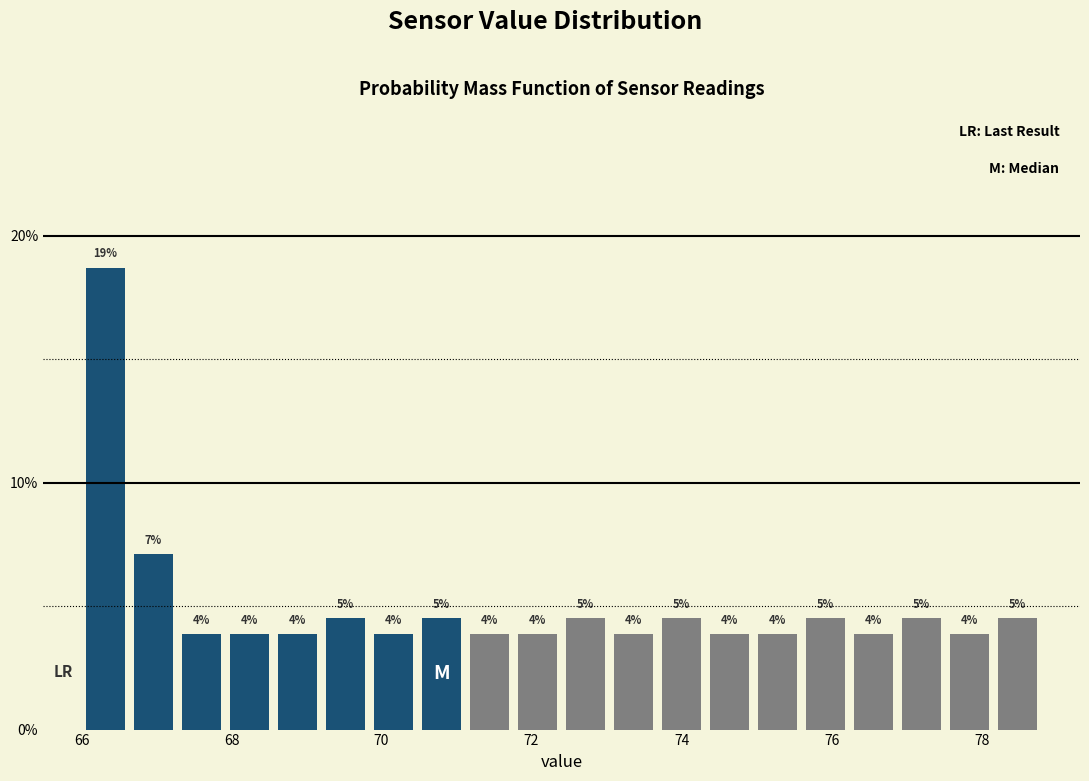

Read against the x-axis, roughly where is the centre of the tallest bar?

66.4